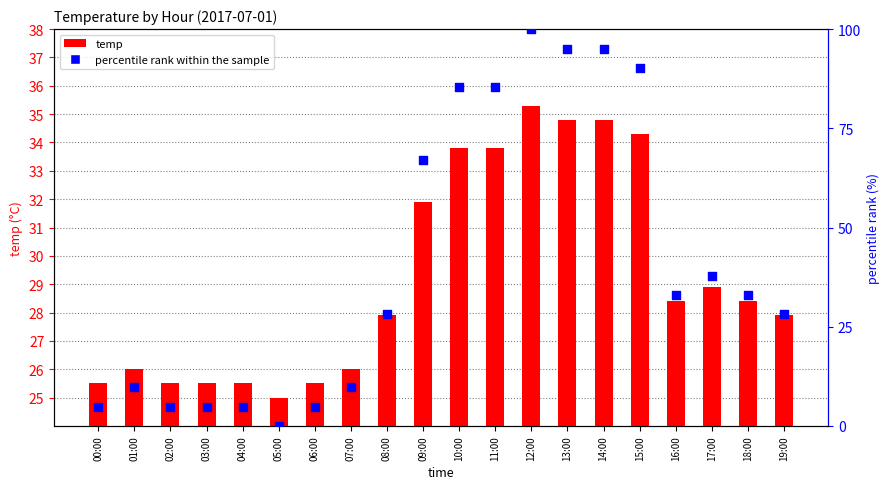

At how many categories does at least one series exceed 37?

8